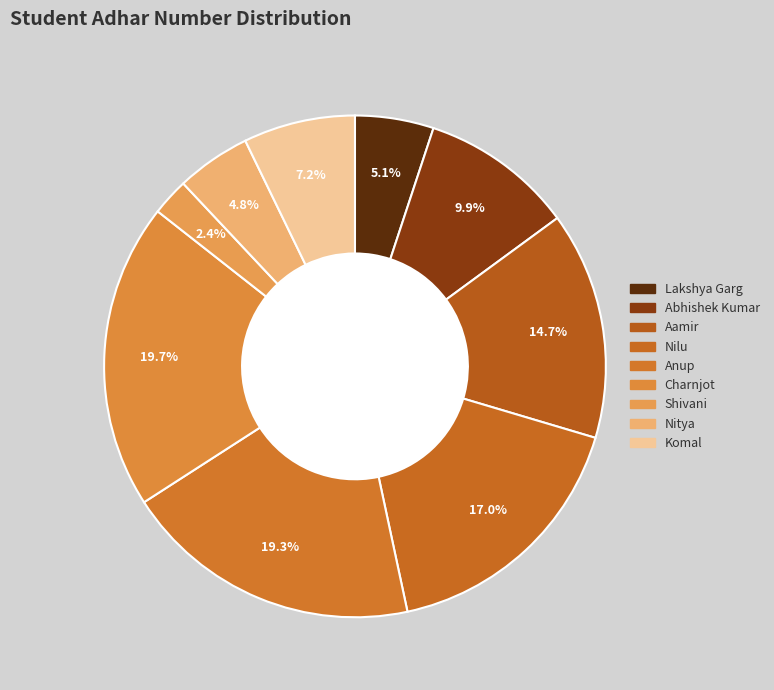

Is the sum of Charnjot and Nilu greater than half?

No